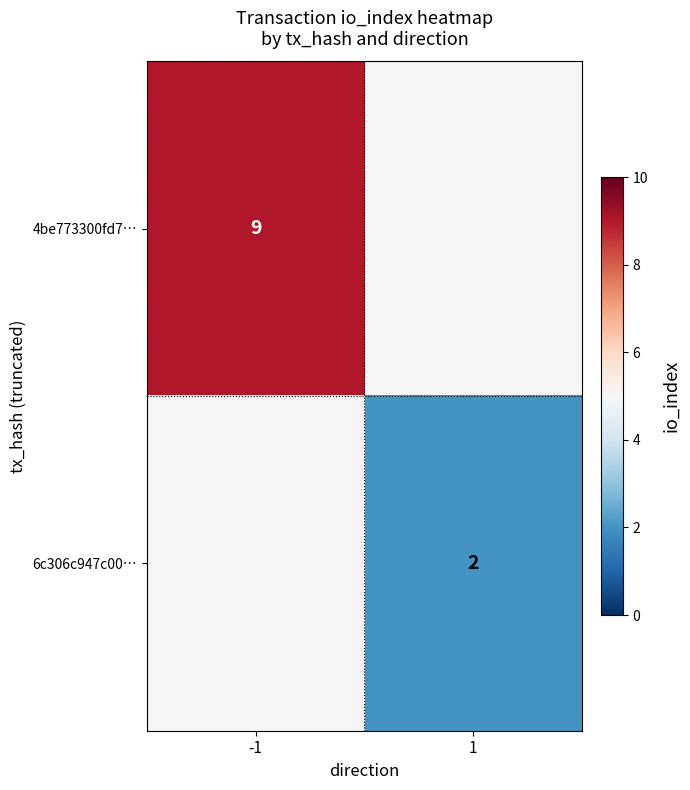

Is it true that 4be773300fd7… equals 9 at -1?

True